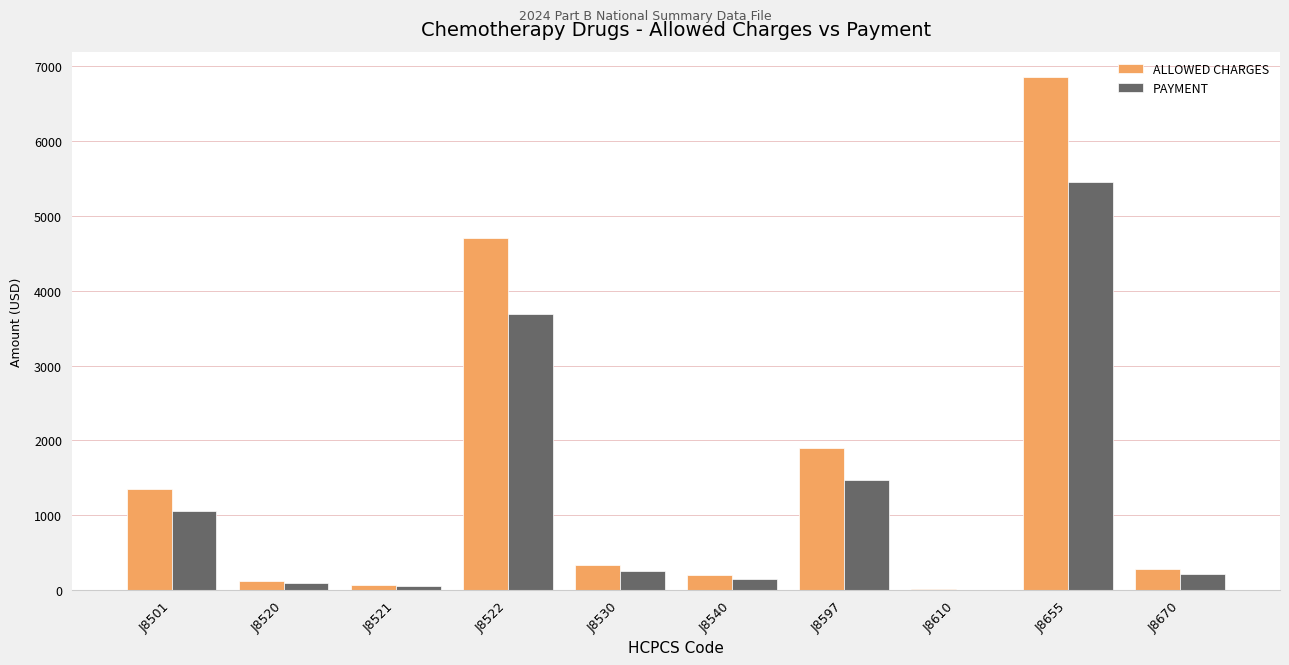

The ALLOWED CHARGES series shows 3348.7 at J8597. True or false?

False